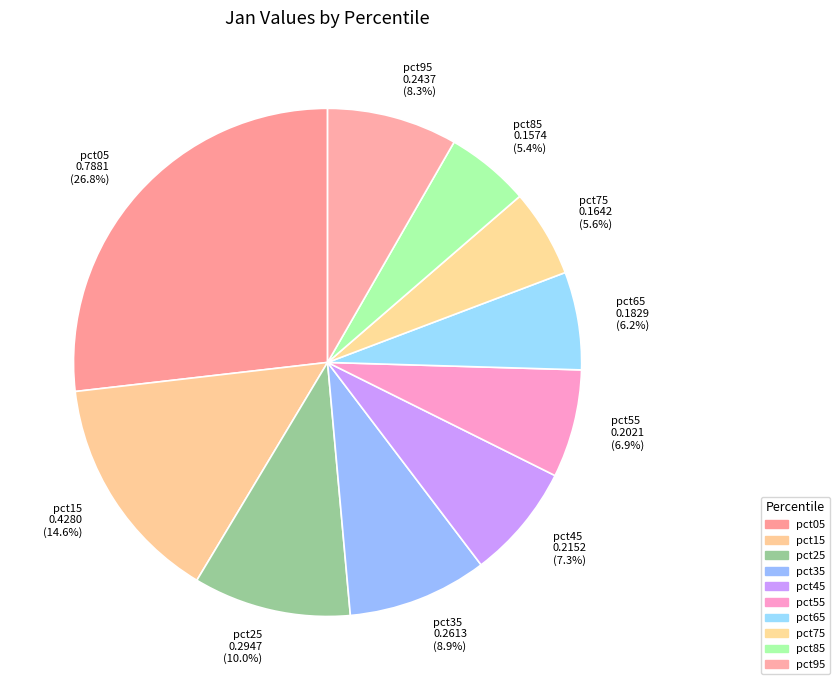

To the nearest percent, what is the difference between the largest and smallest slice percentages?

21%